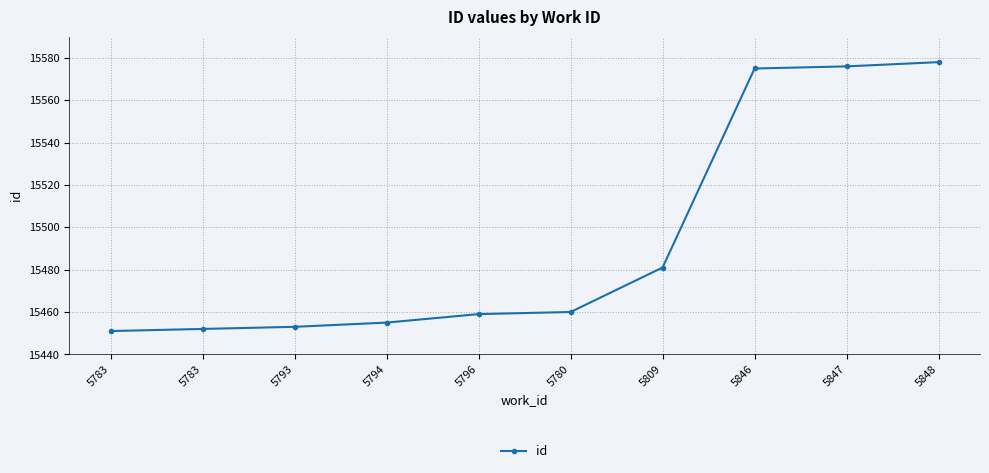

At which label is the value closest to 15514?

5809